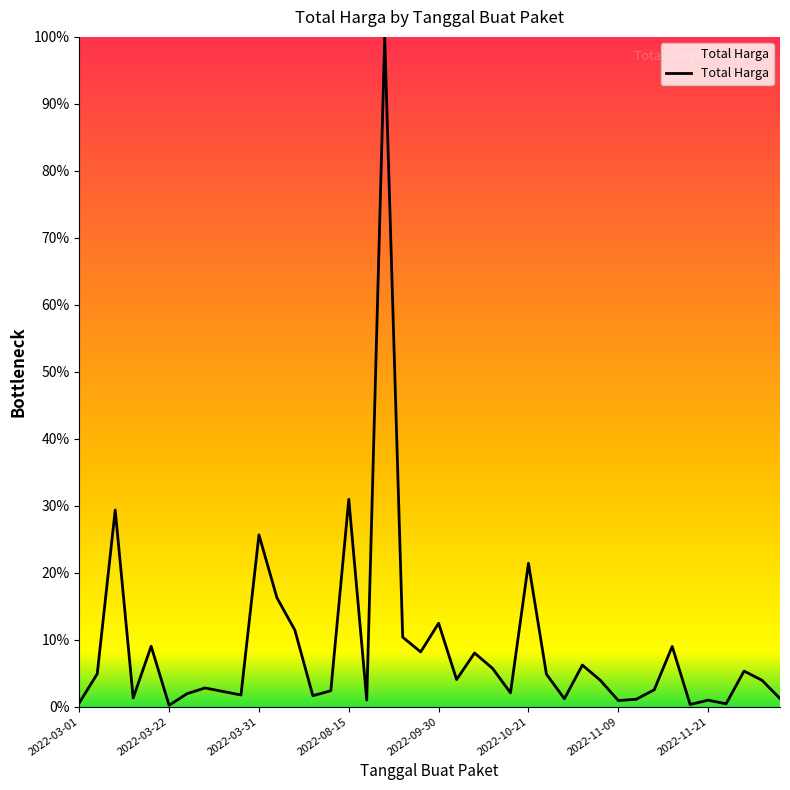

What is the greatest value displayed?

100.0